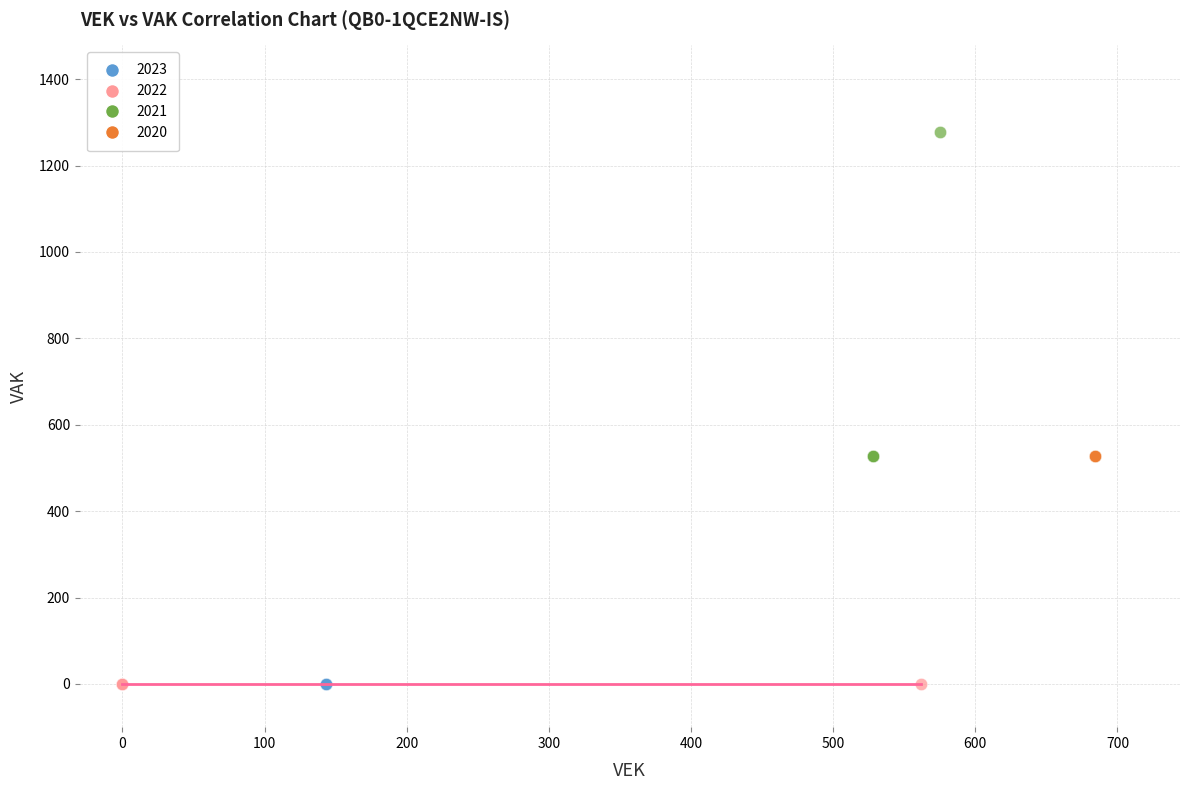

Which series contains the highest Y value?

2021